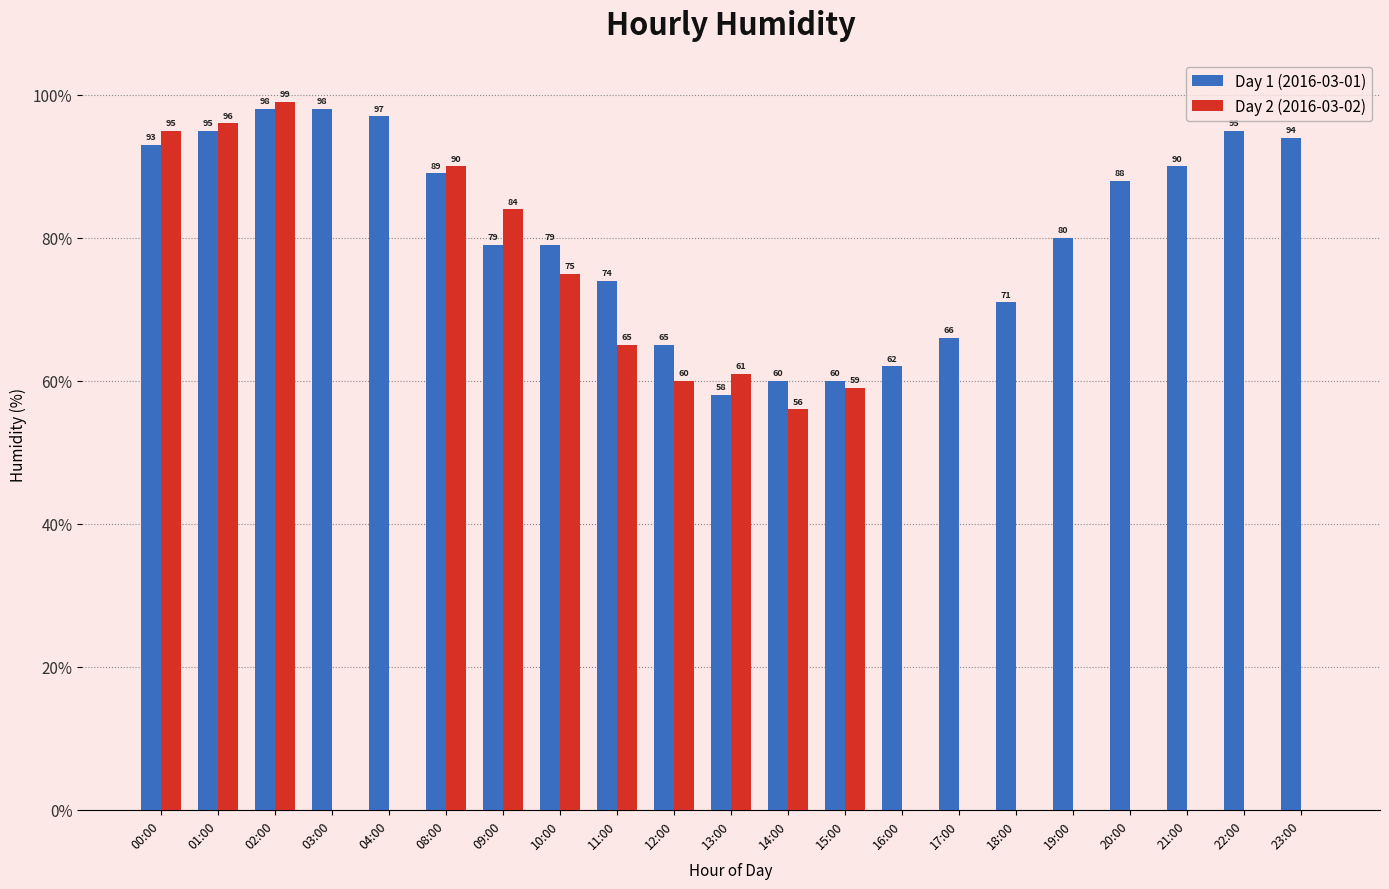

At which label does Day 2 (2016-03-02) first exceed 56?

00:00